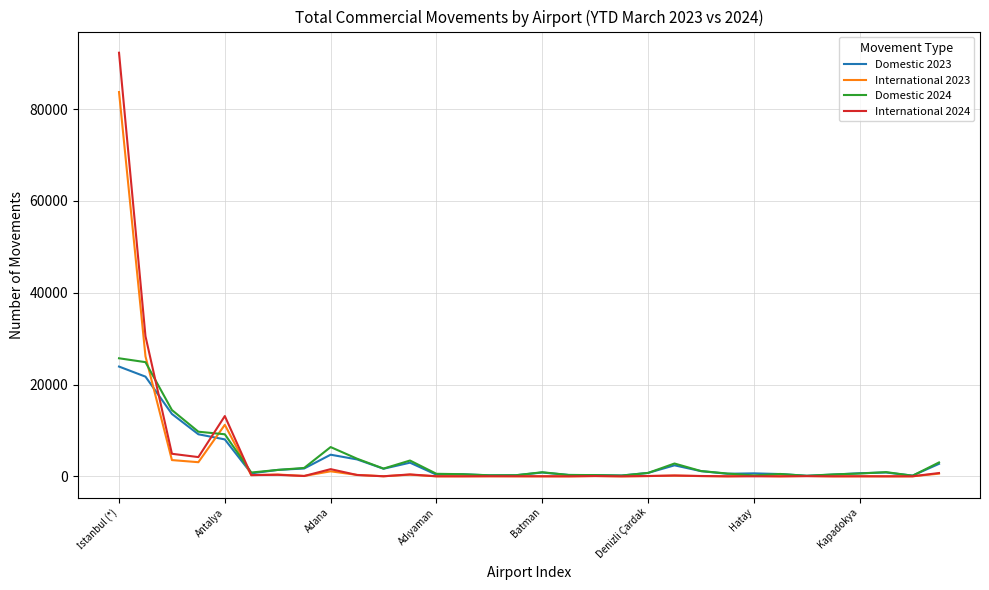

Which series has the widest spread of values?

International 2024